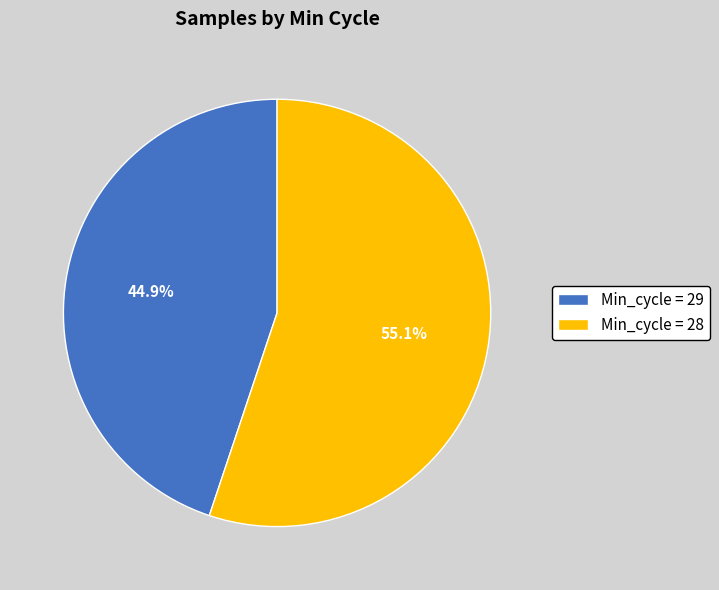

Rank the categories by value from lowest to highest.

Min_cycle = 29, Min_cycle = 28